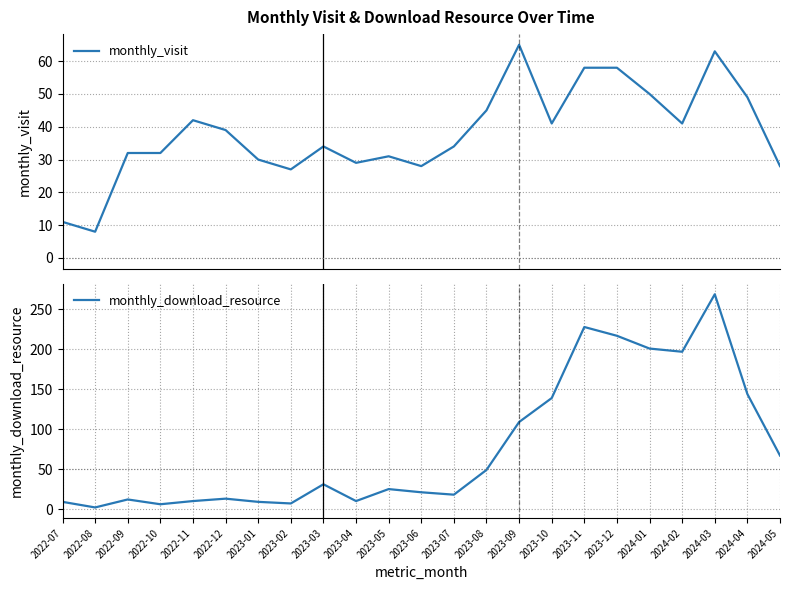

What is the sum of the monthly_visit values at 2022-12 and 2024-02?

80